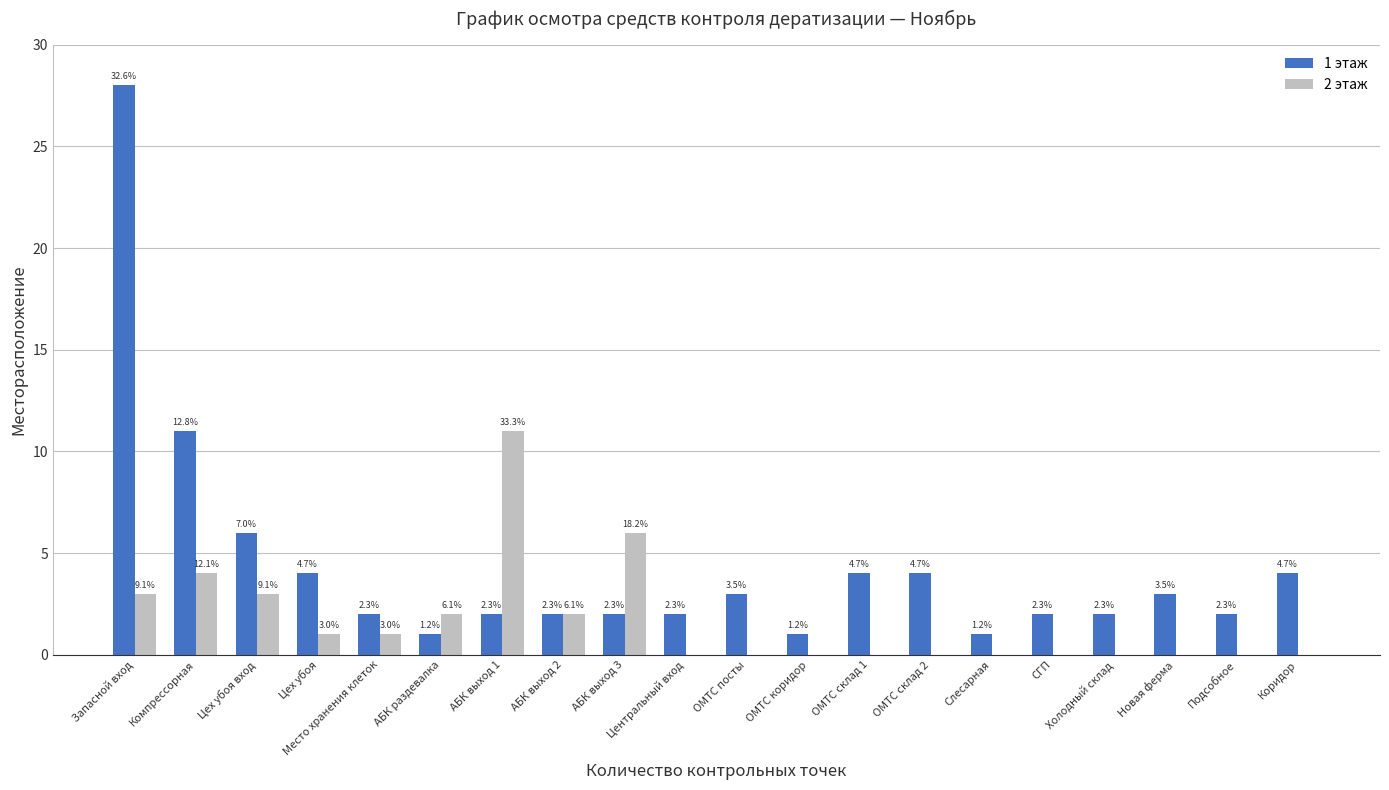

Are the bars grouped side by side (vs. stacked)?

Yes